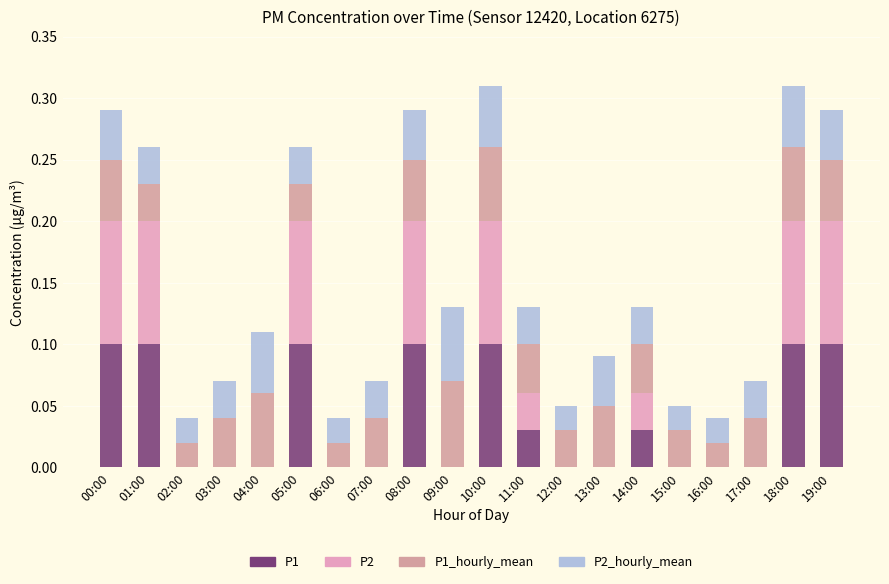

Count the number of data series in this chart.

4